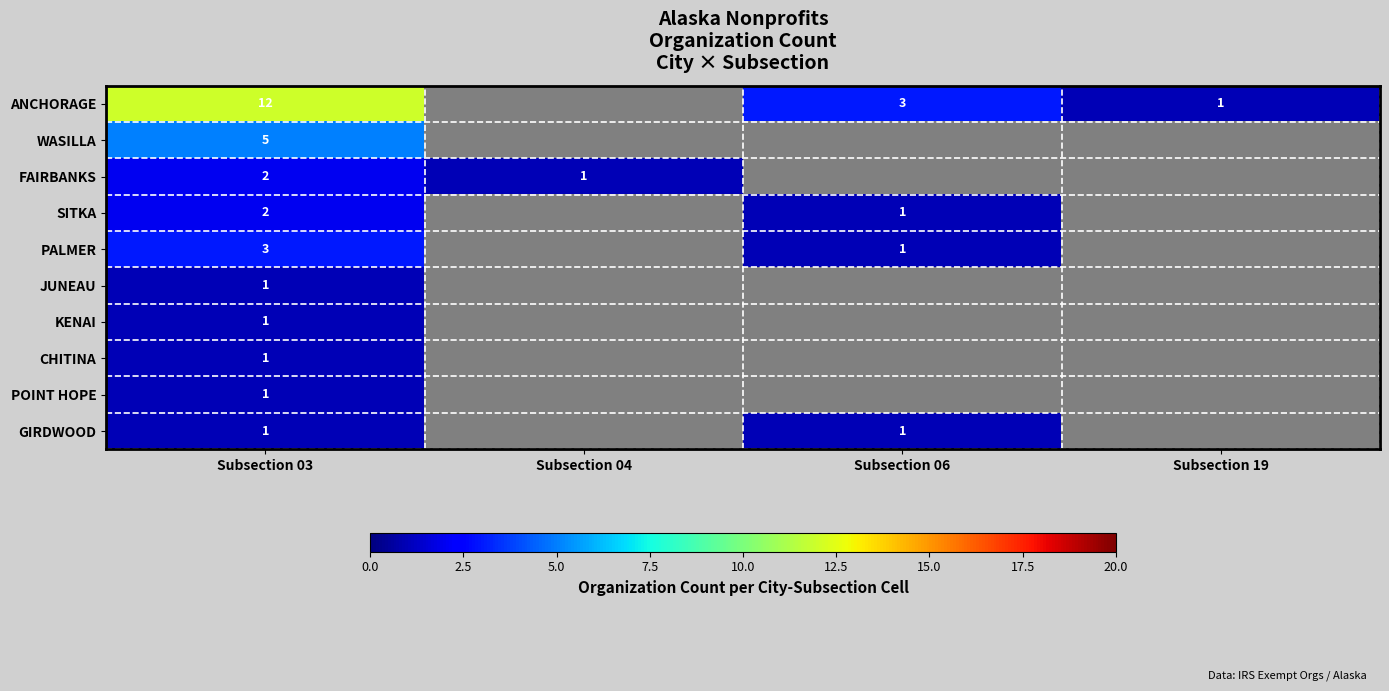

What is the sum of the ANCHORAGE values at Subsection 06 and Subsection 03?

15